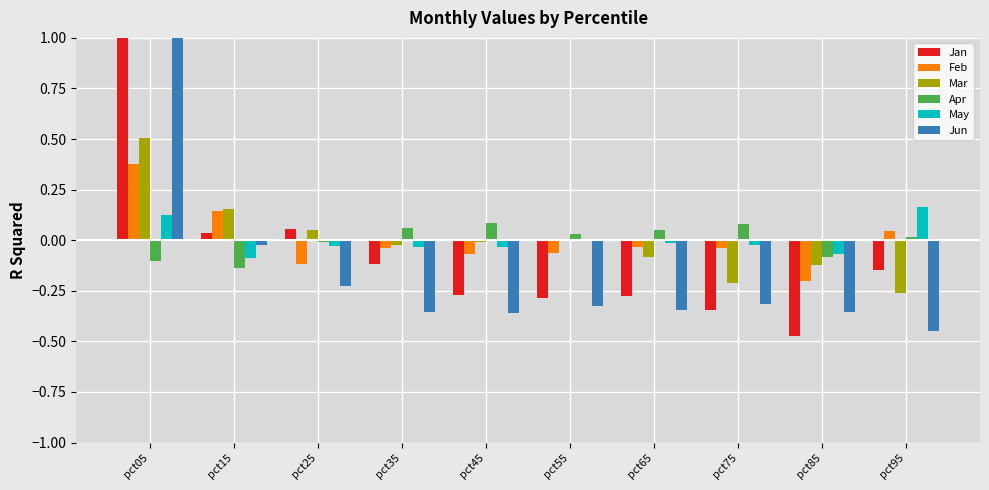

Rank the categories by May value from lowest to highest.

pct15, pct85, pct35, pct45, pct25, pct75, pct65, pct55, pct05, pct95